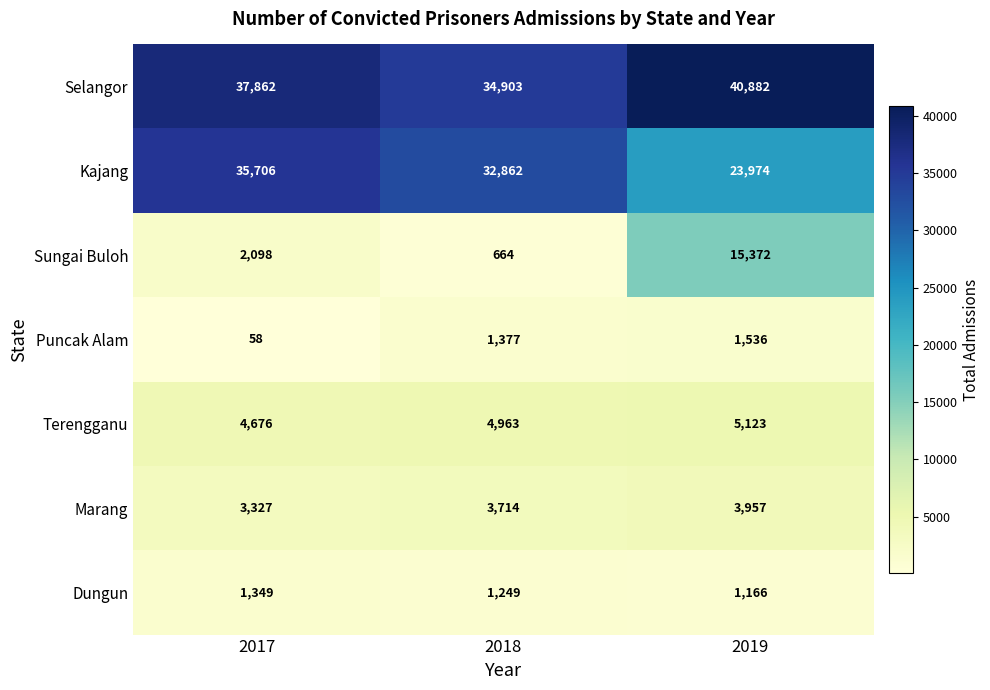

What is the total value across all series at 2017?

85076